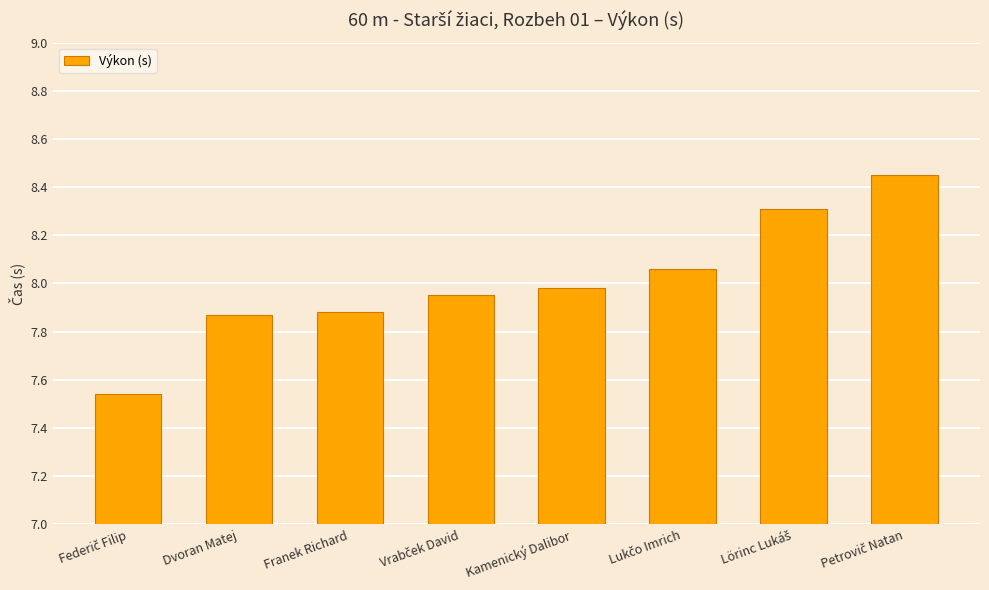

Is it true that the value at Kamenický Dalibor is 12.9?

False